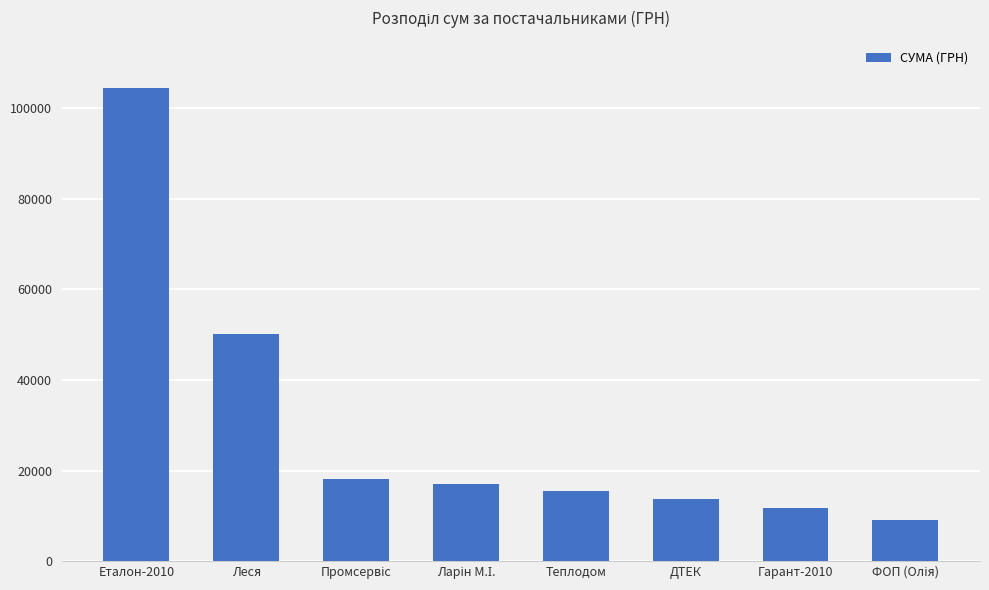

Count the number of categories in the chart.

8